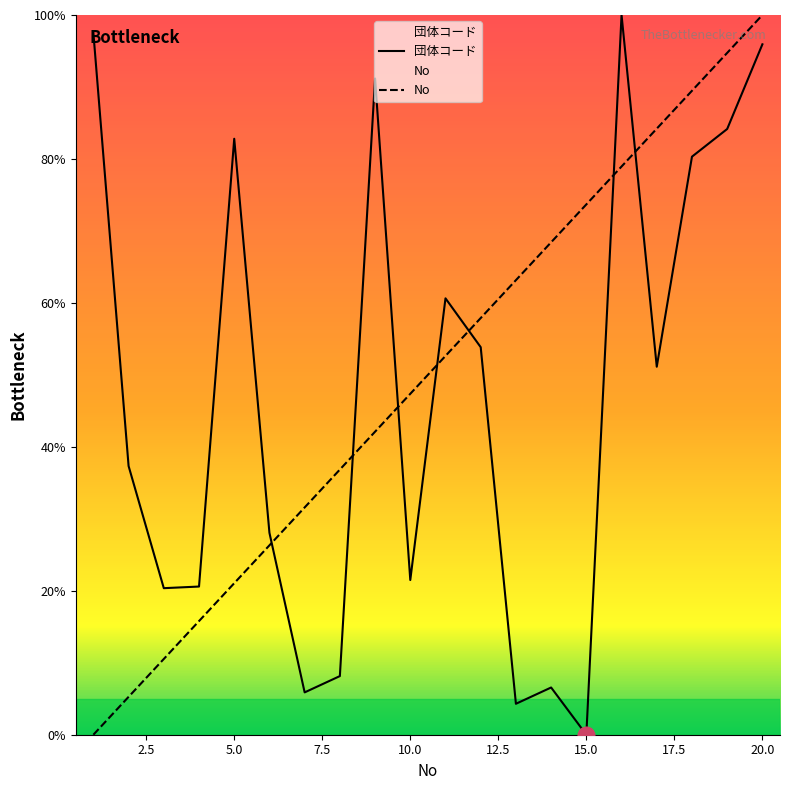

Which category has the highest value in the No_y series?

20